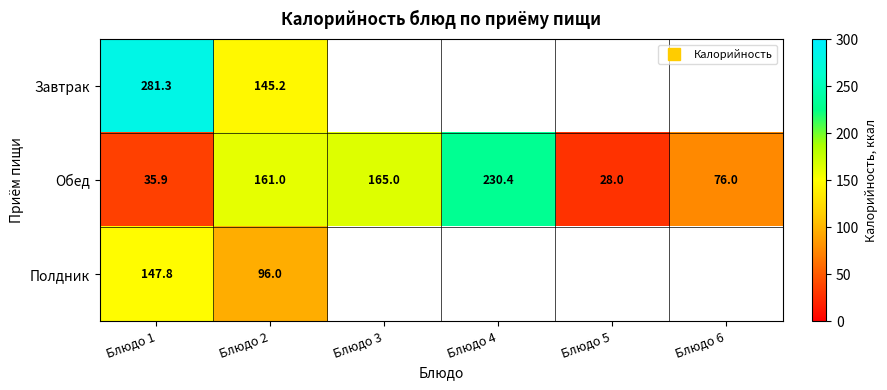

The value of Завтрак at Блюдо 1 is 281.3. True or false?

True